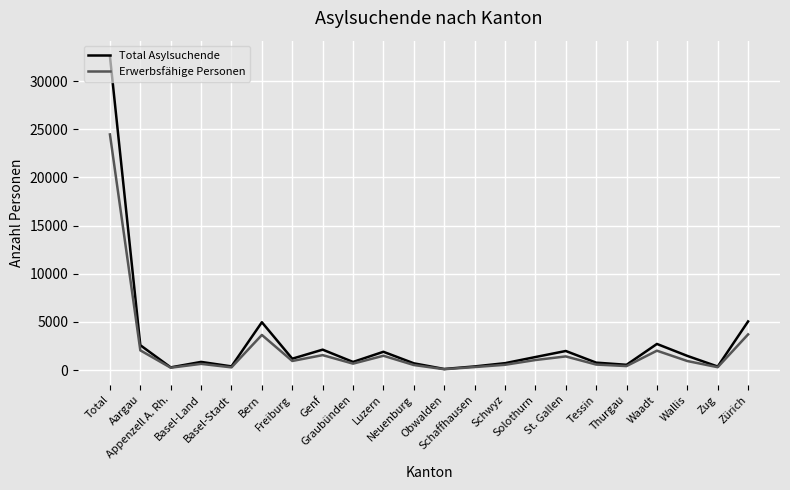

What are all the series names shown in the legend?

Total Asylsuchende, Erwerbsfähige Personen